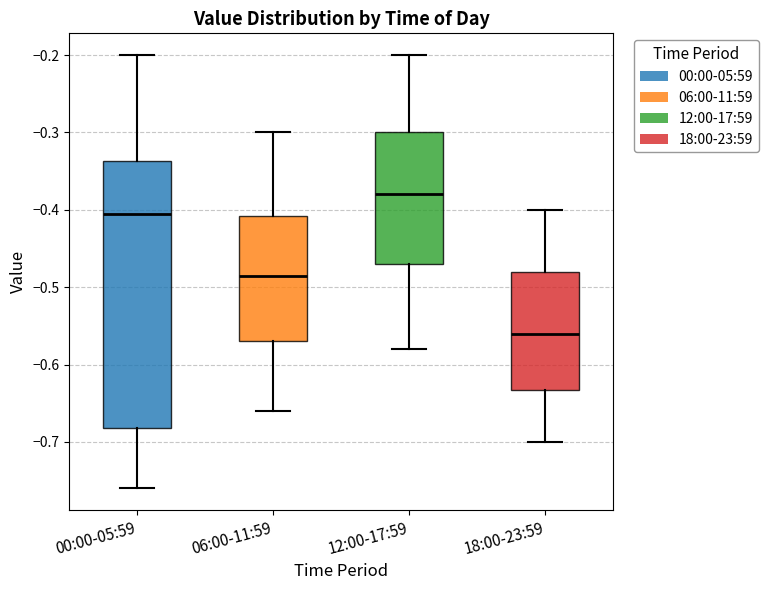

Where is the lower edge of the box for 18:00-23:59 on the y-axis? The values are not printed on the chart, so give them approximately, as read against the axis.

-0.63